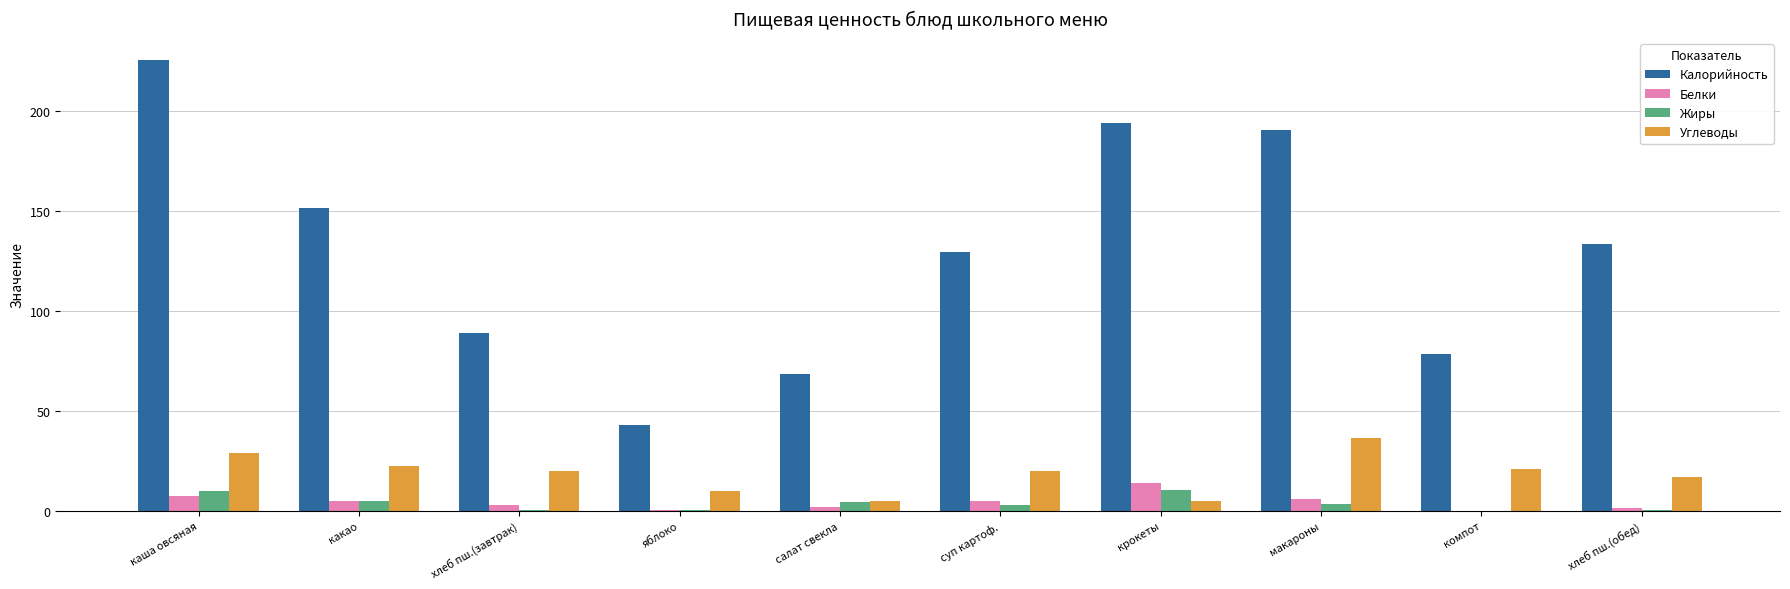

What is the sum of the Калорийность values at хлеб пш.(обед) and каша овсяная?

358.4